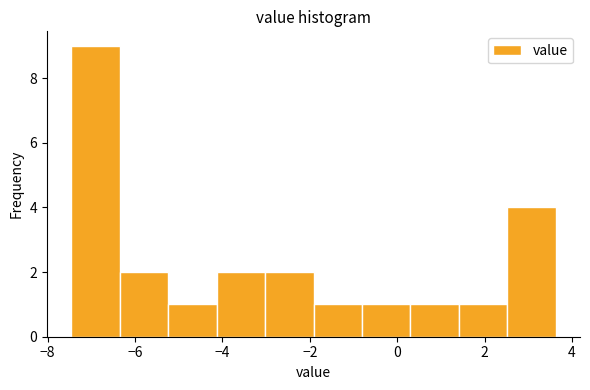

Which range on the x-axis has the tallest bar?

-7.4 to -6.4